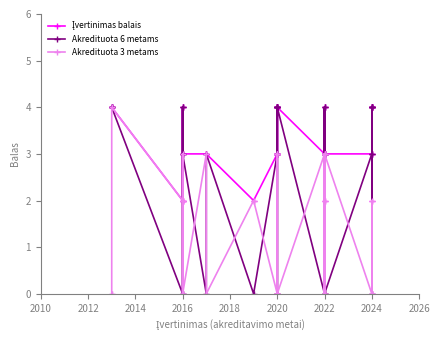

How many lines are shown in the chart?

3